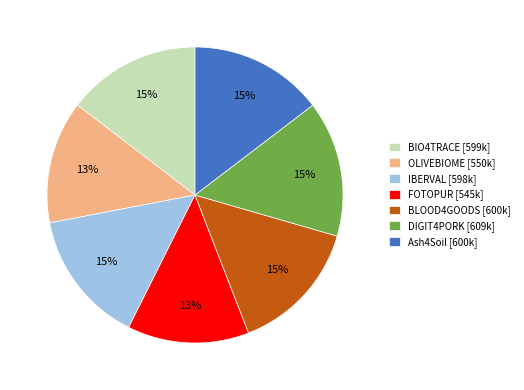

Does IBERVAL account for over 50% of the chart?

No